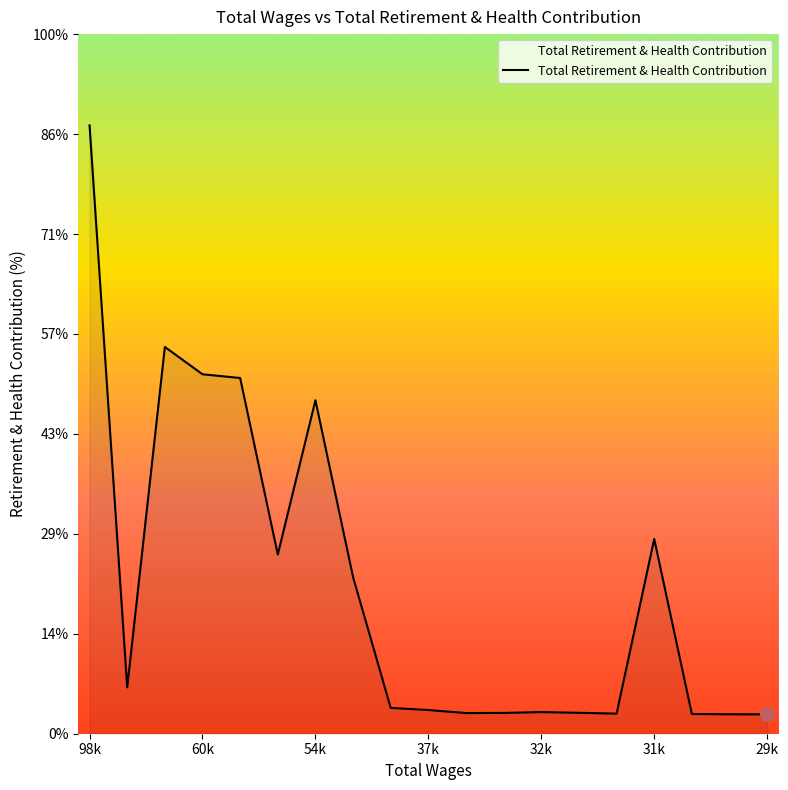

Is this an area chart (filled region under the line)?

Yes